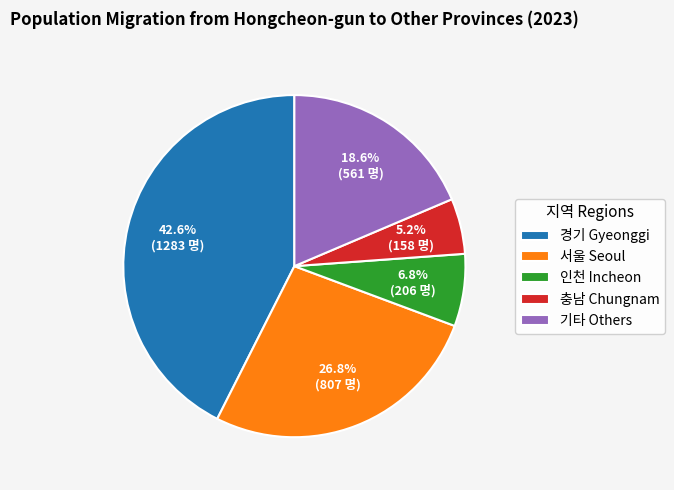

Count the number of slices in the pie.

5